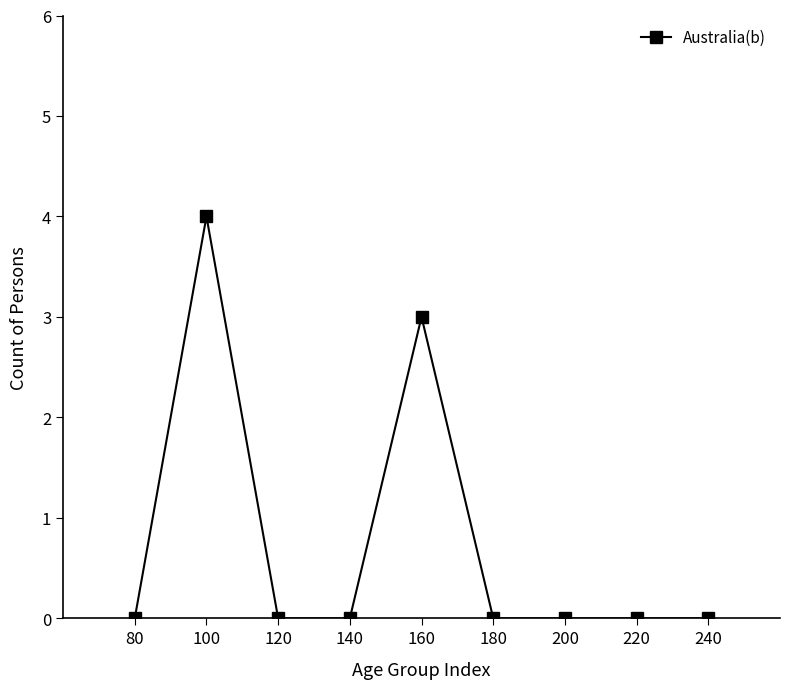

What is the maximum value shown in the chart?

4